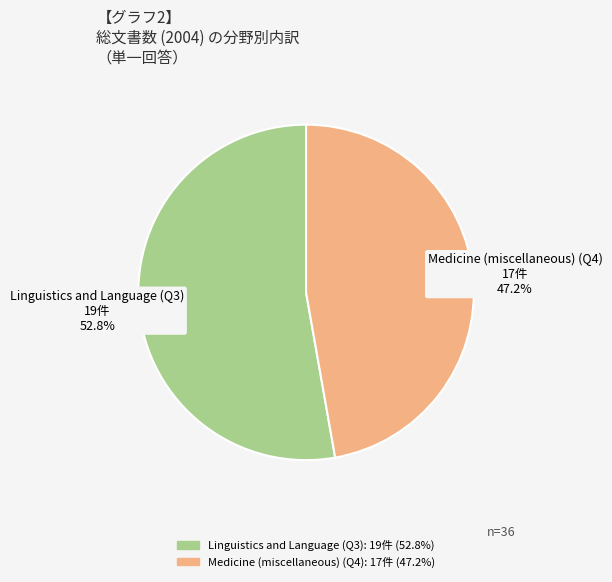

Combined, do Linguistics and Language (Q3) and Medicine (miscellaneous) (Q4) account for over 50%?

Yes